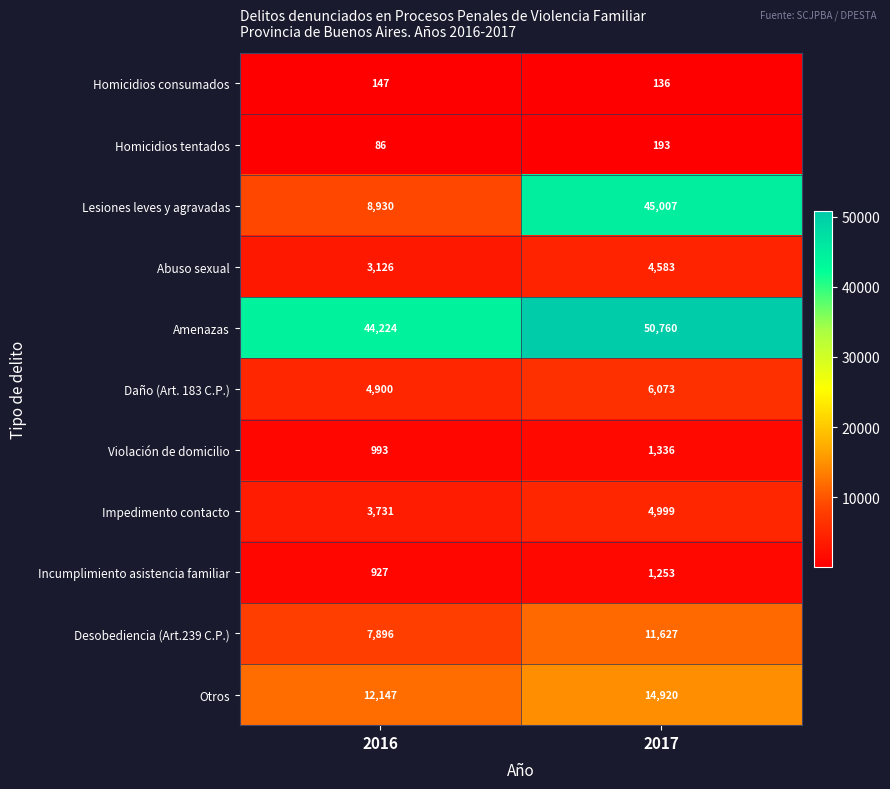

Which label corresponds to the smallest value in the chart?

2016